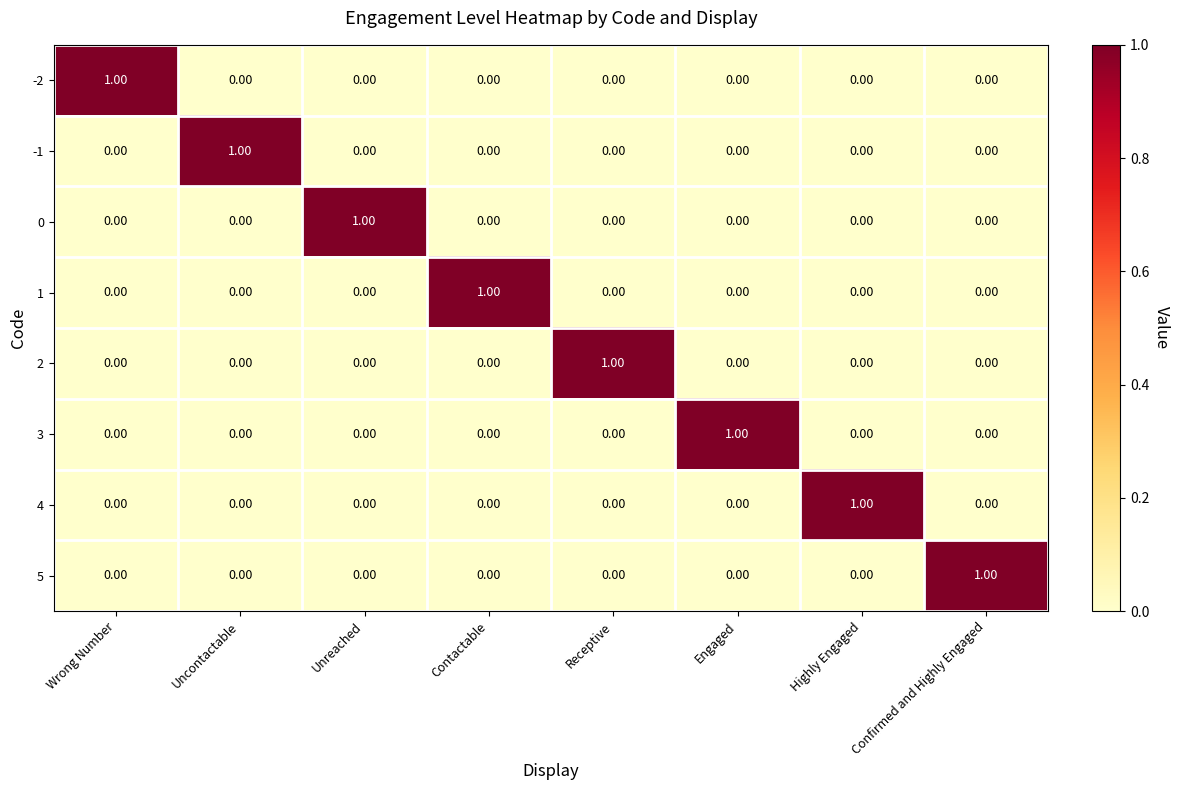

Is the value of 4 at Receptive greater than the value of 5 at Confirmed and Highly Engaged?

No